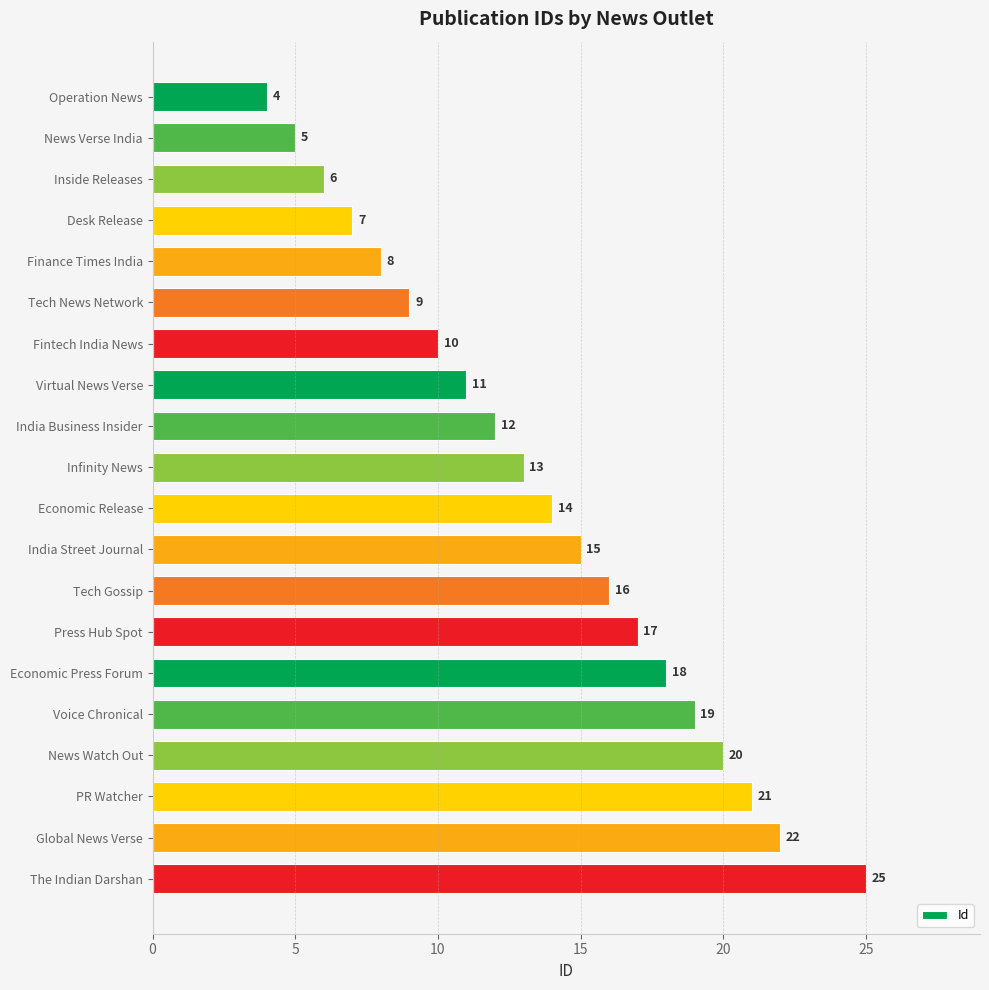

Reading top to bottom, extract all data points from this chart.

Operation News=4	News Verse India=5	Inside Releases=6	Desk Release=7	Finance Times India=8	Tech News Network=9	Fintech India News=10	Virtual News Verse=11	India Business Insider=12	Infinity News=13	Economic Release=14	India Street Journal=15	Tech Gossip=16	Press Hub Spot=17	Economic Press Forum=18	Voice Chronical=19	News Watch Out=20	PR Watcher=21	Global News Verse=22	The Indian Darshan=25